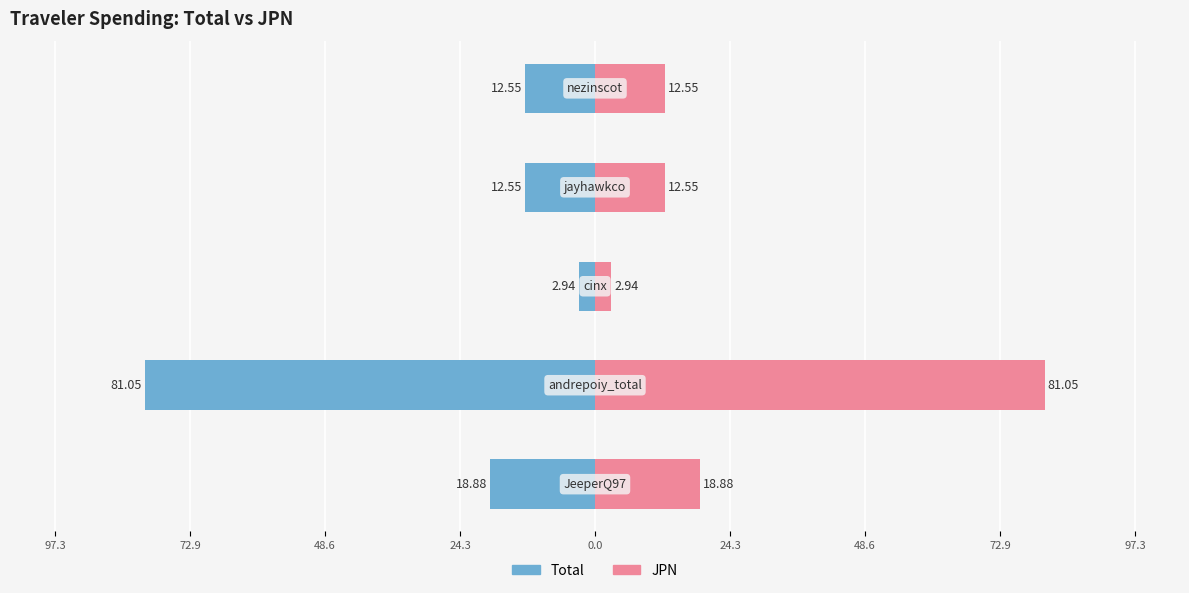

What is the greatest value displayed?

81.0